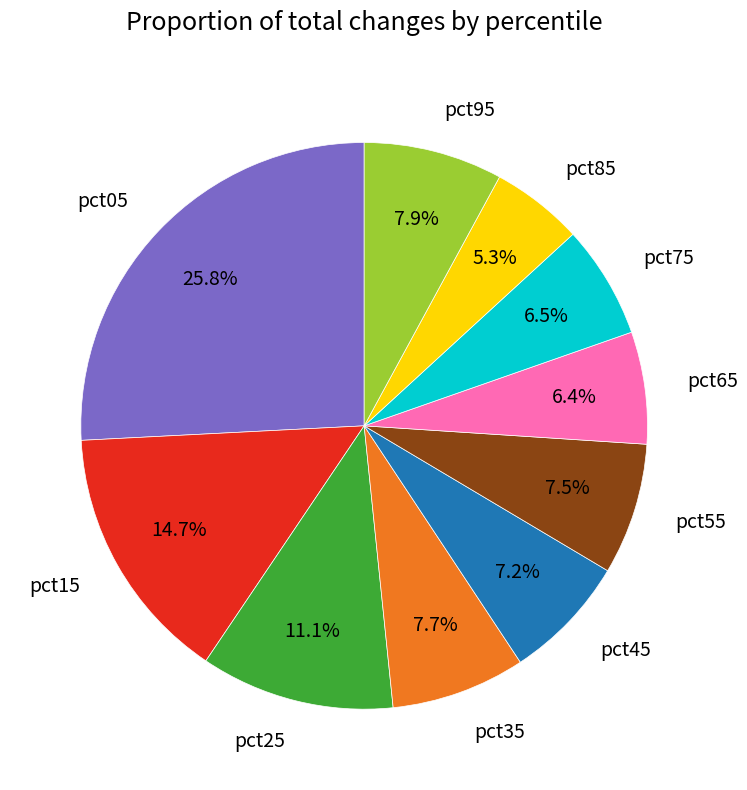

Is it true that pct55 is 1% of the pie?

False